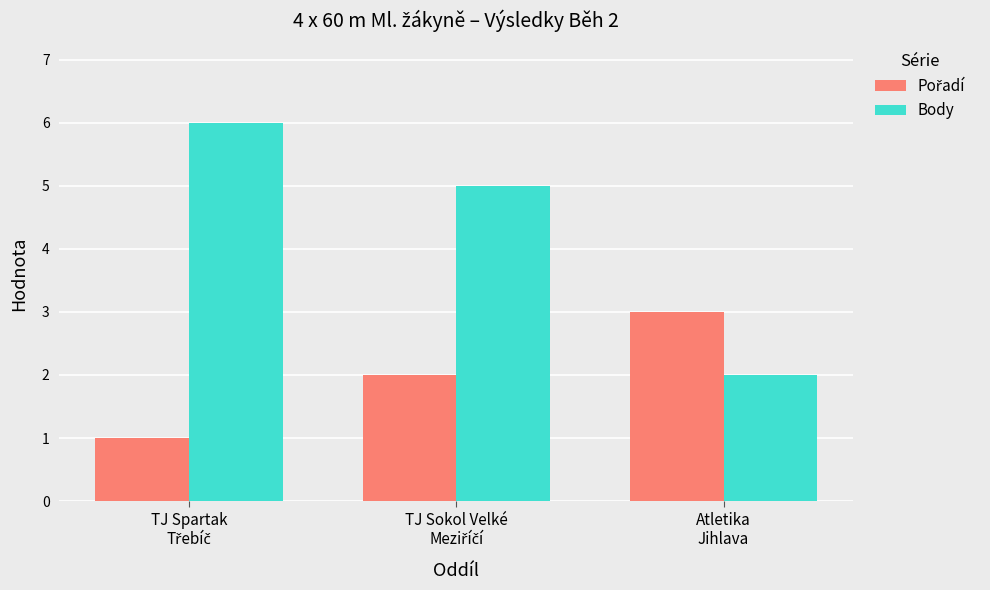

What is the average value of the Body series?

4